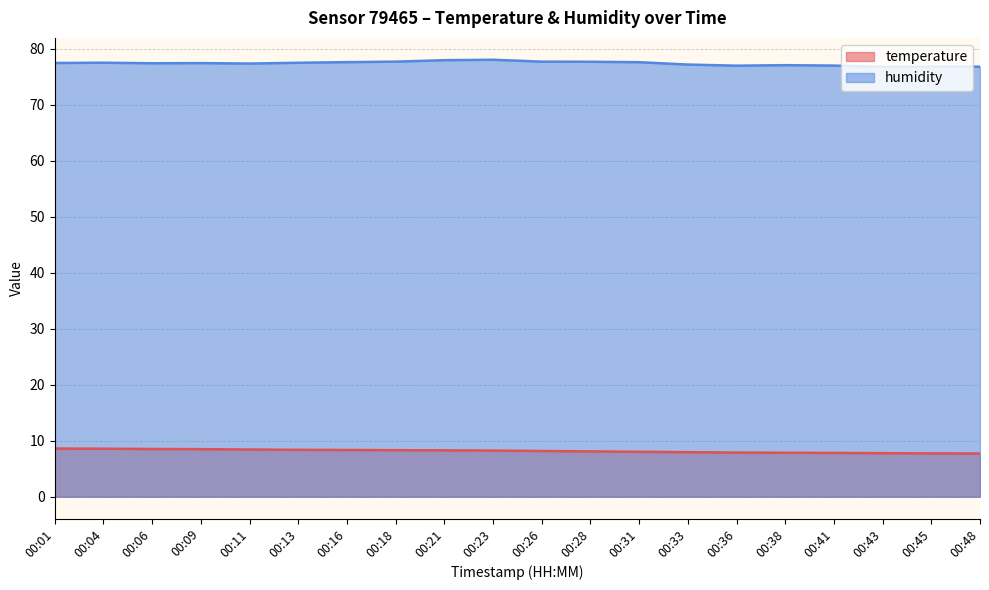

At which label does humidity reach its peak?

00:23